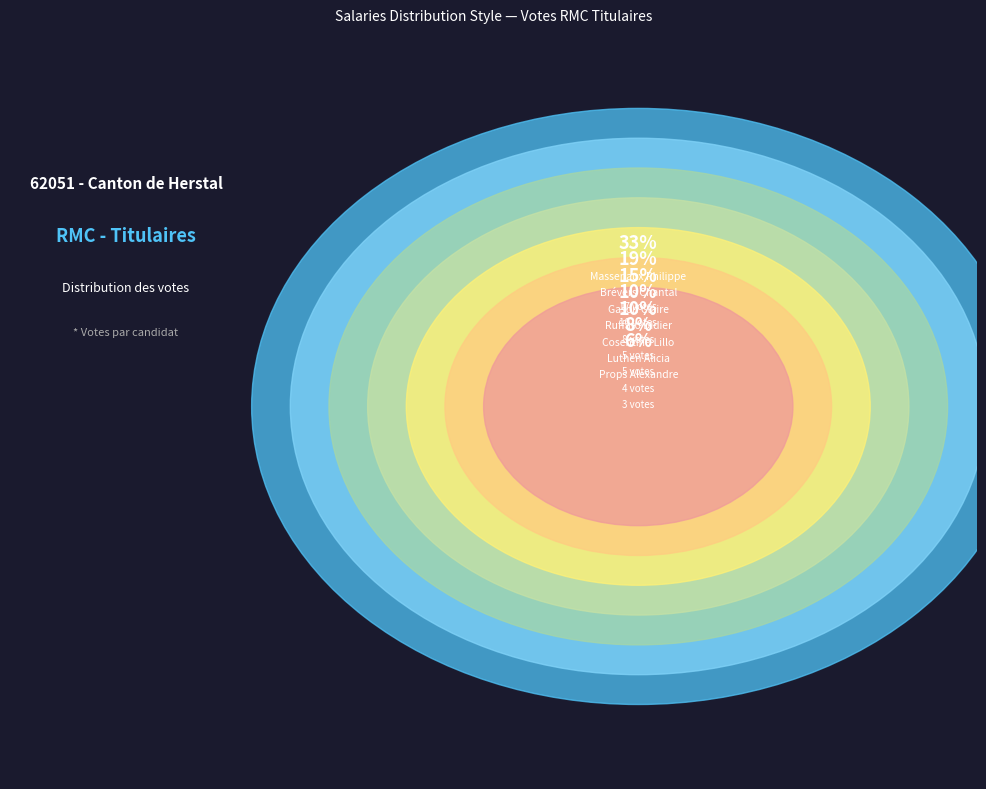

Combined, what portion of the pie is Brévers Chantal and Ruffato Didier?

28.8%